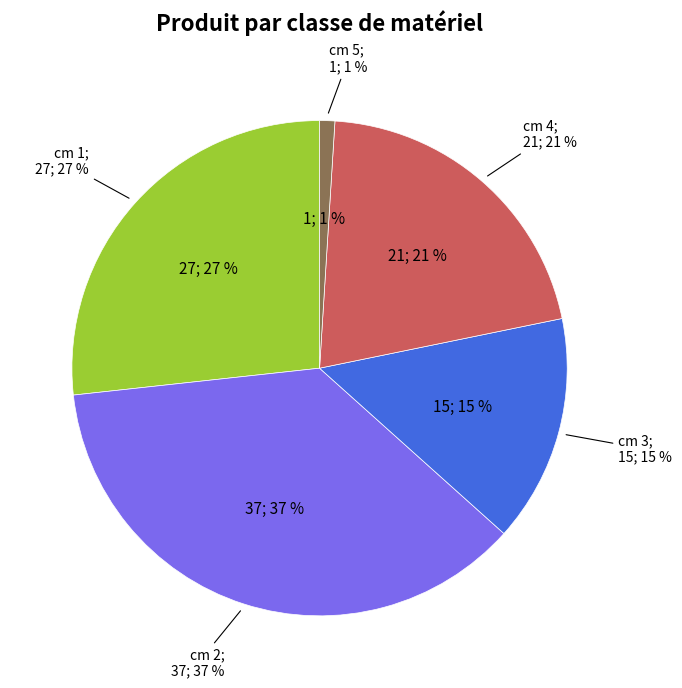

Which category has the biggest portion of the pie?

2